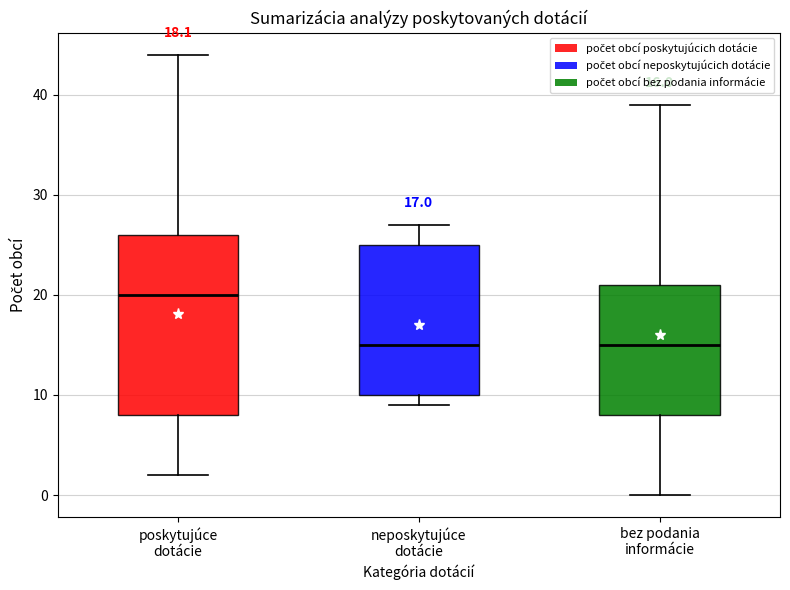

Comparing the boxes themselves (not the whiskers), which one is the tallest?

poskytujúce dotácie